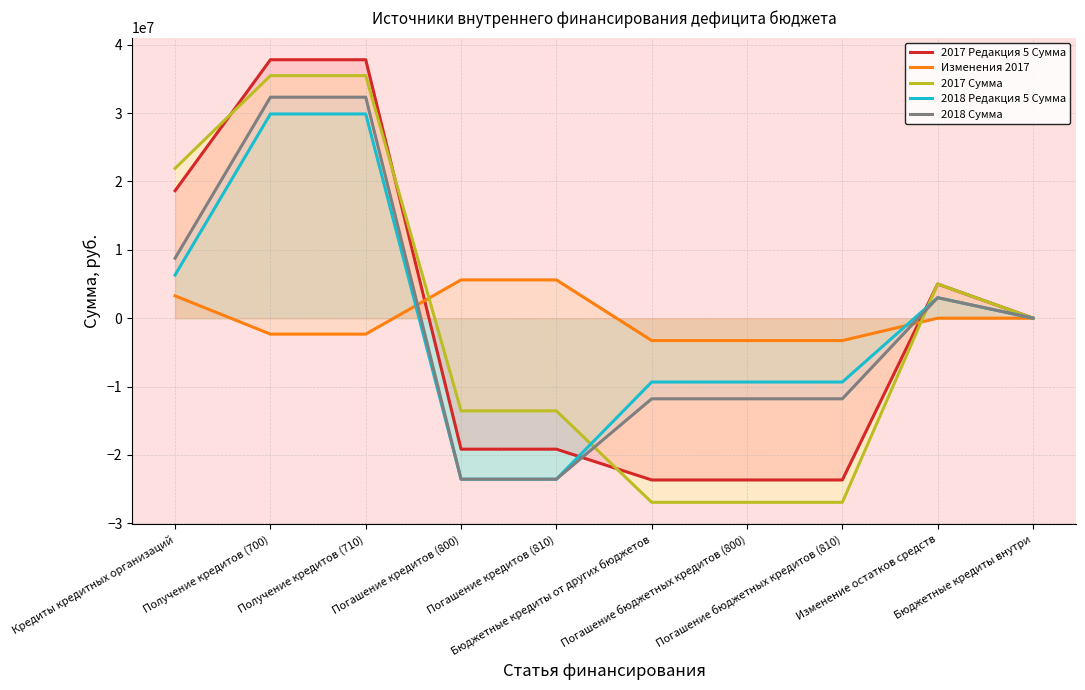

Does the chart display data point markers on the line(s)?

No